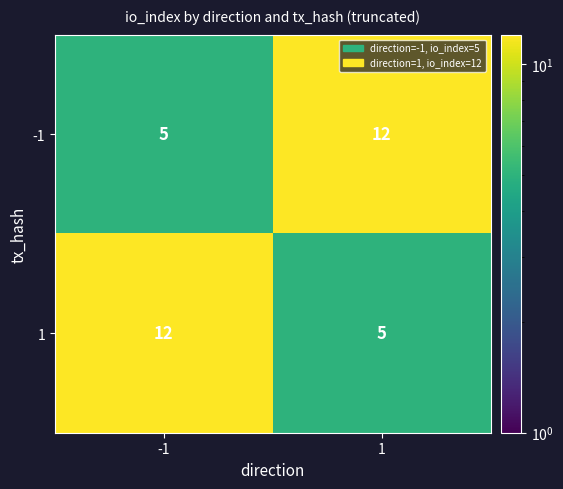

What is the difference between the maximum and minimum values in the -1 series?

7